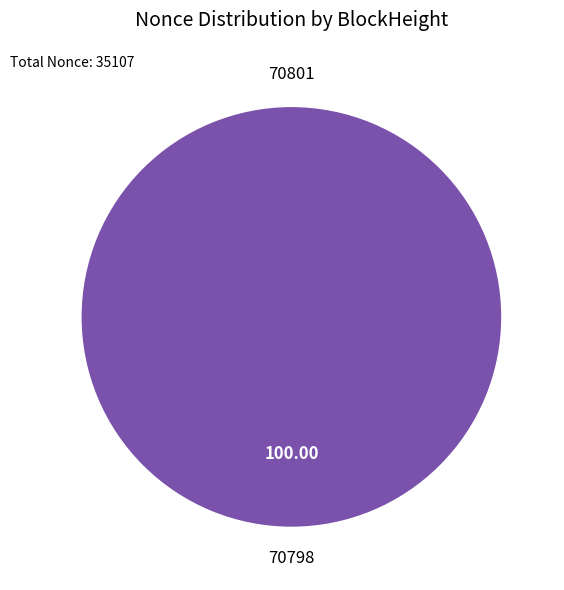

What is the largest slice in the pie chart?

70798